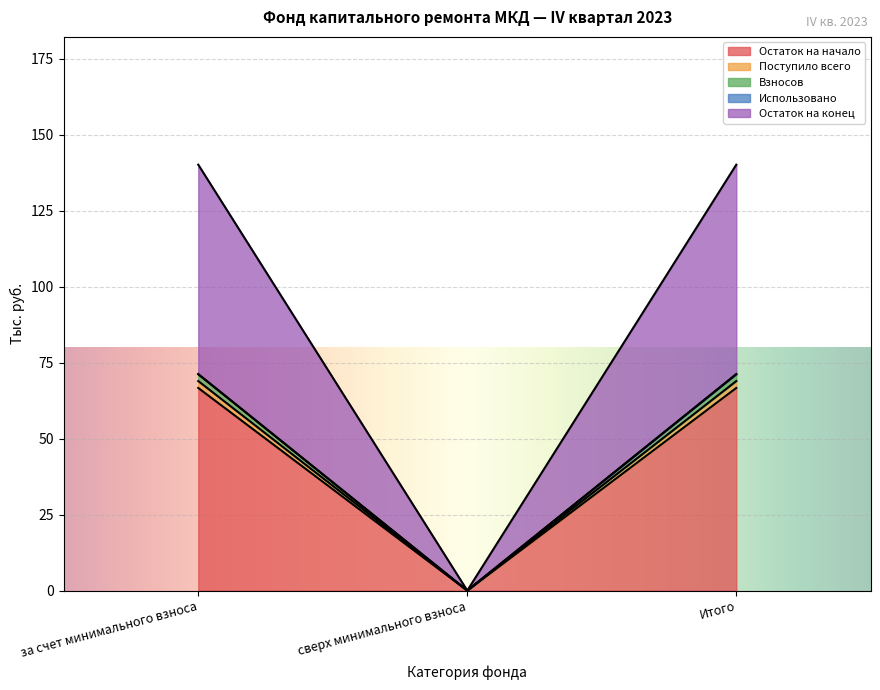

The value of Остаток на начало at сверх минимального взноса is 21.7. True or false?

False